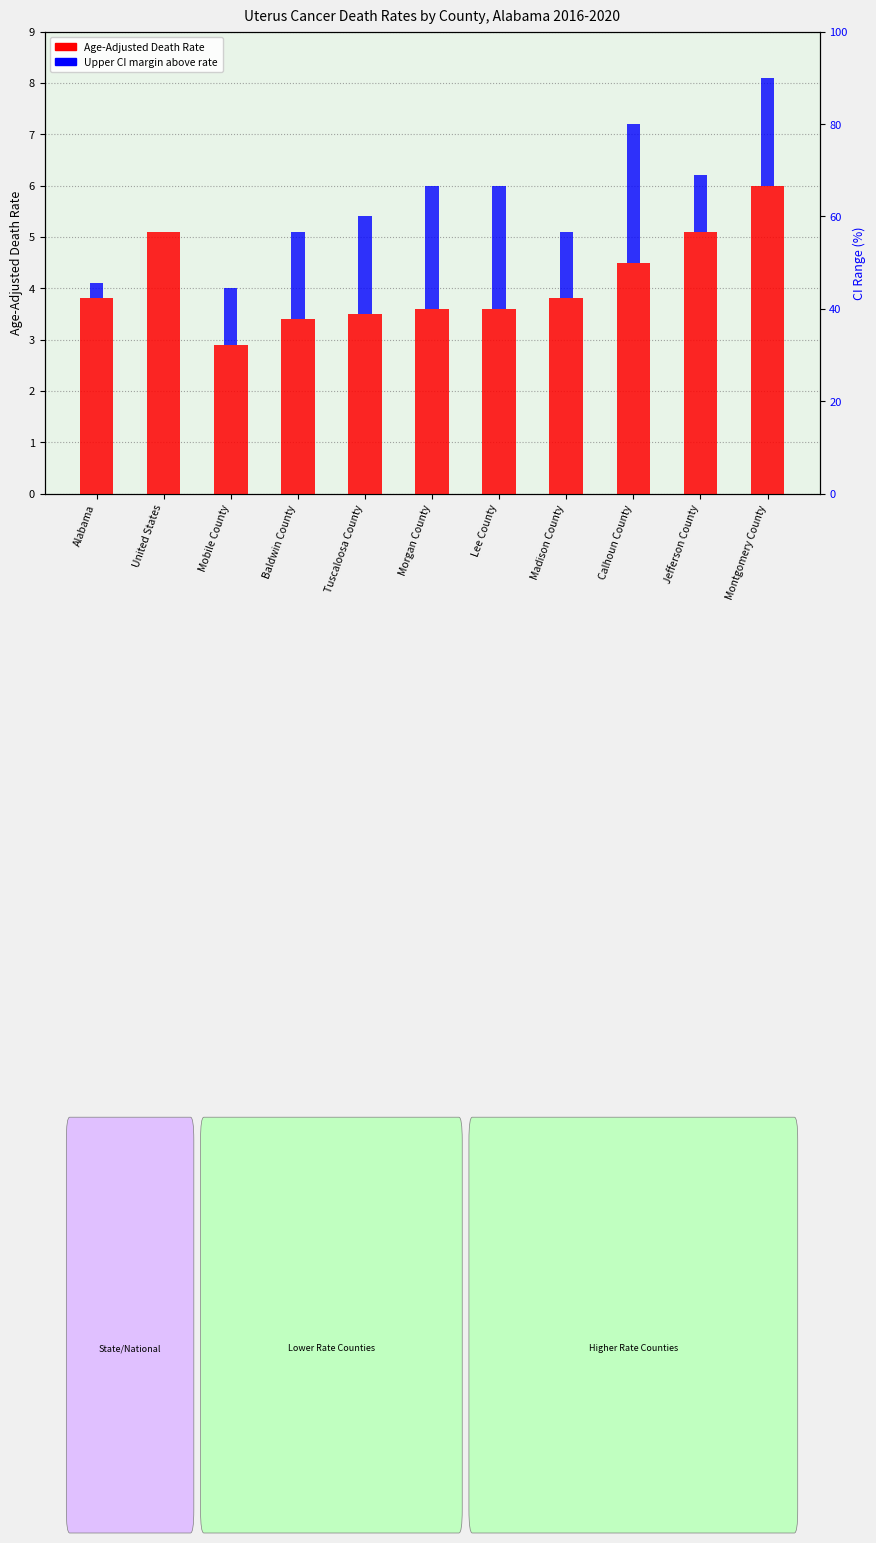

What is the difference between the maximum and minimum values in the Upper CI margin series?

2.7